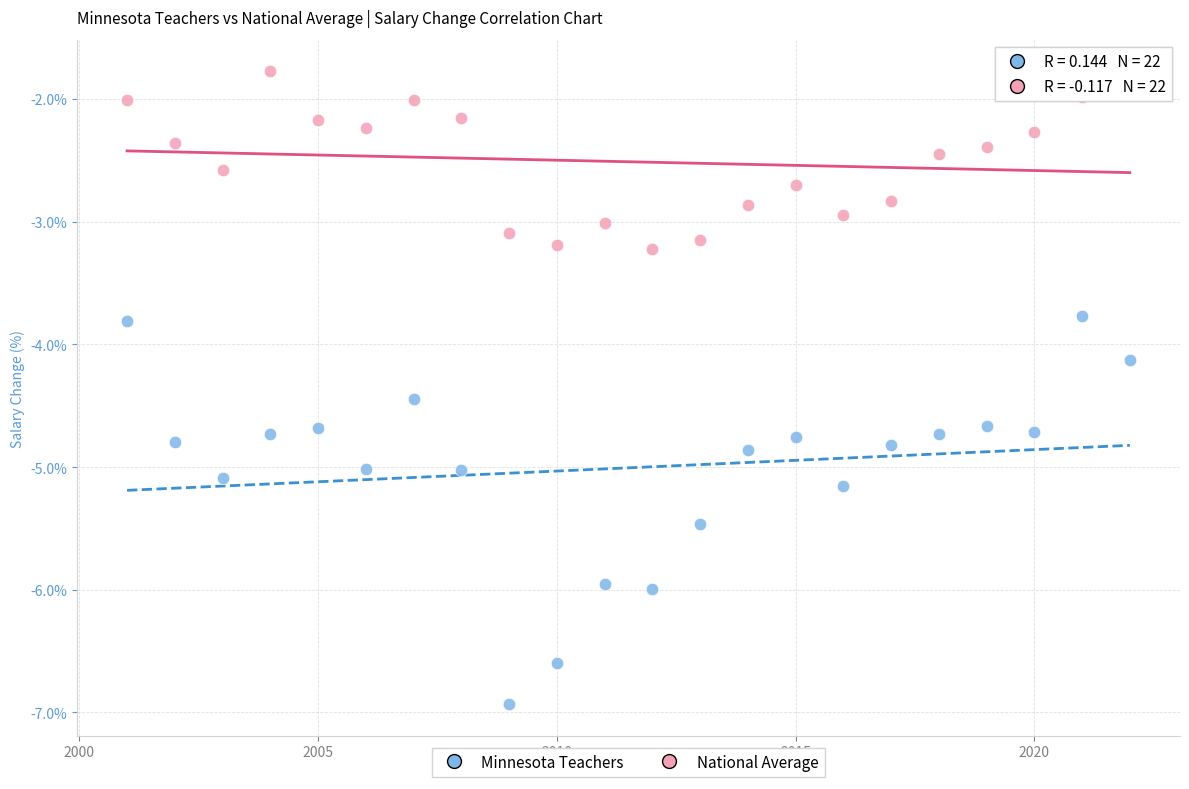

Which series reaches the minimum Y coordinate?

Minnesota Teachers